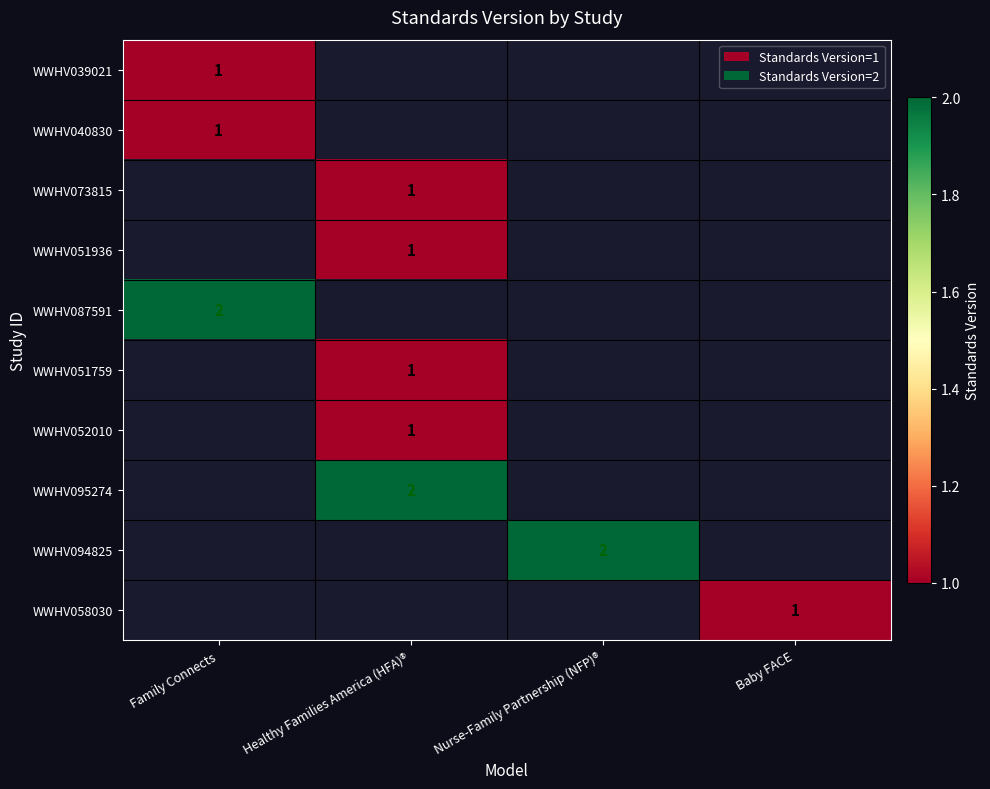

How many series are shown in this chart?

10